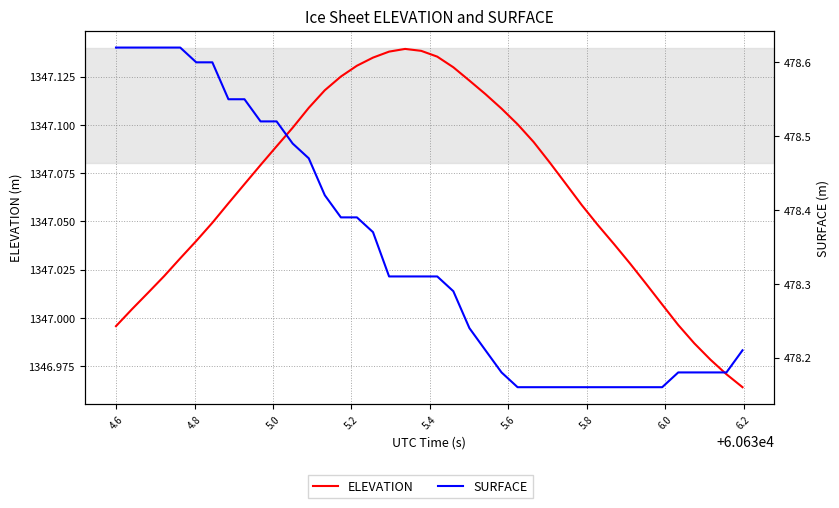

Is the value of ELEVATION at 15 greater than the value of SURFACE at 23?

Yes